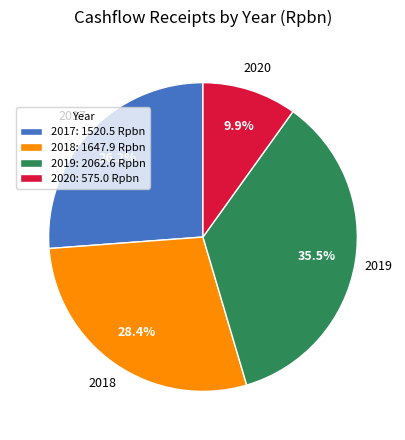

How many slices are in this pie chart?

4